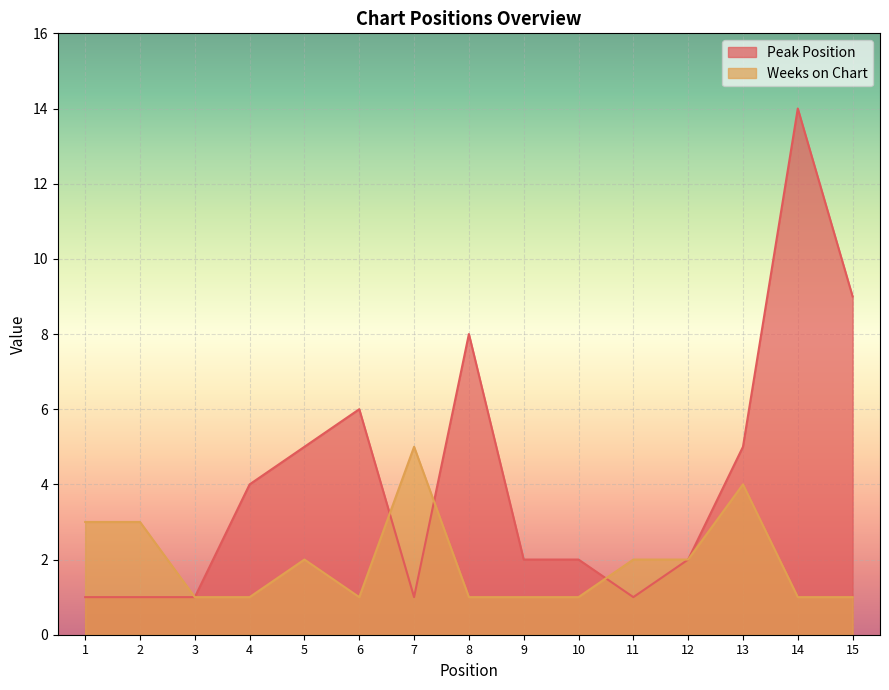

Between 5 and 7, which series saw the biggest shift?

Peak Position